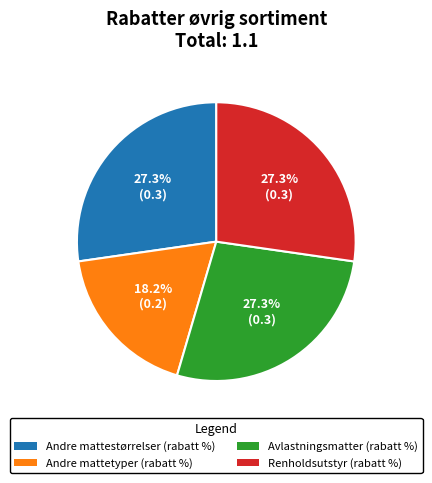

What percentage do Andre mattetyper (rabatt %) and Renholdsutstyr (rabatt %) together represent?

45.5%